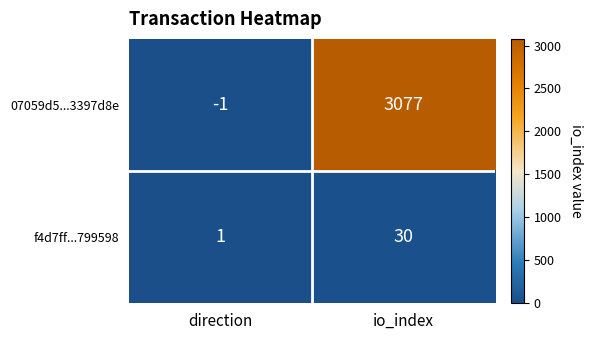

What value does the 07059d5...3397d8e series have at io_index?

3077